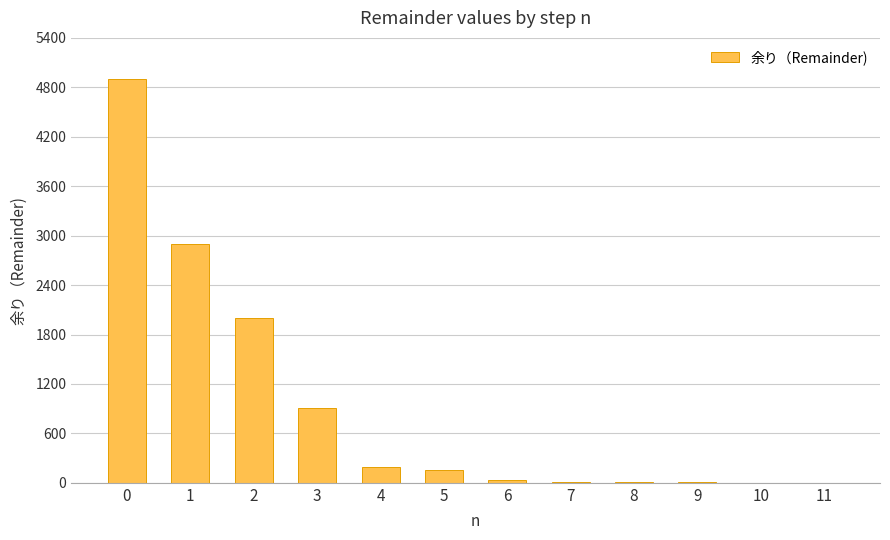

The value at 4 is 188. True or false?

True